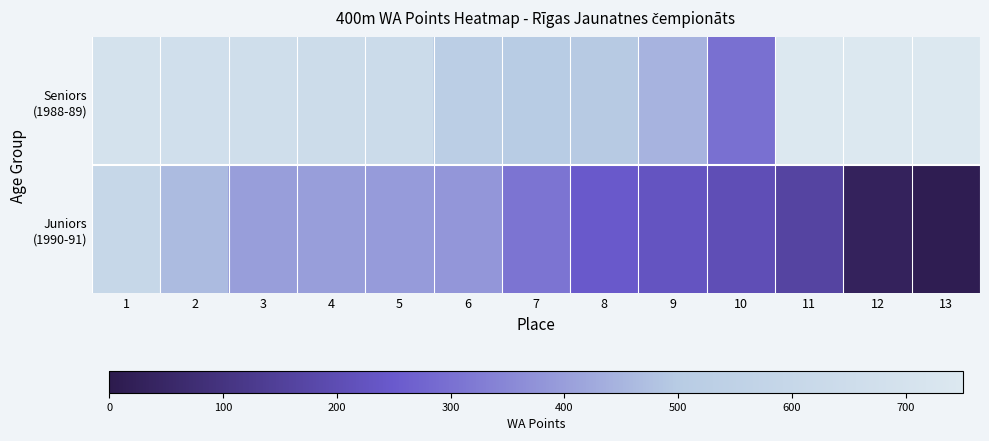

What is the difference between the Seniors (1988-89) values at 8 and 7?

8.0